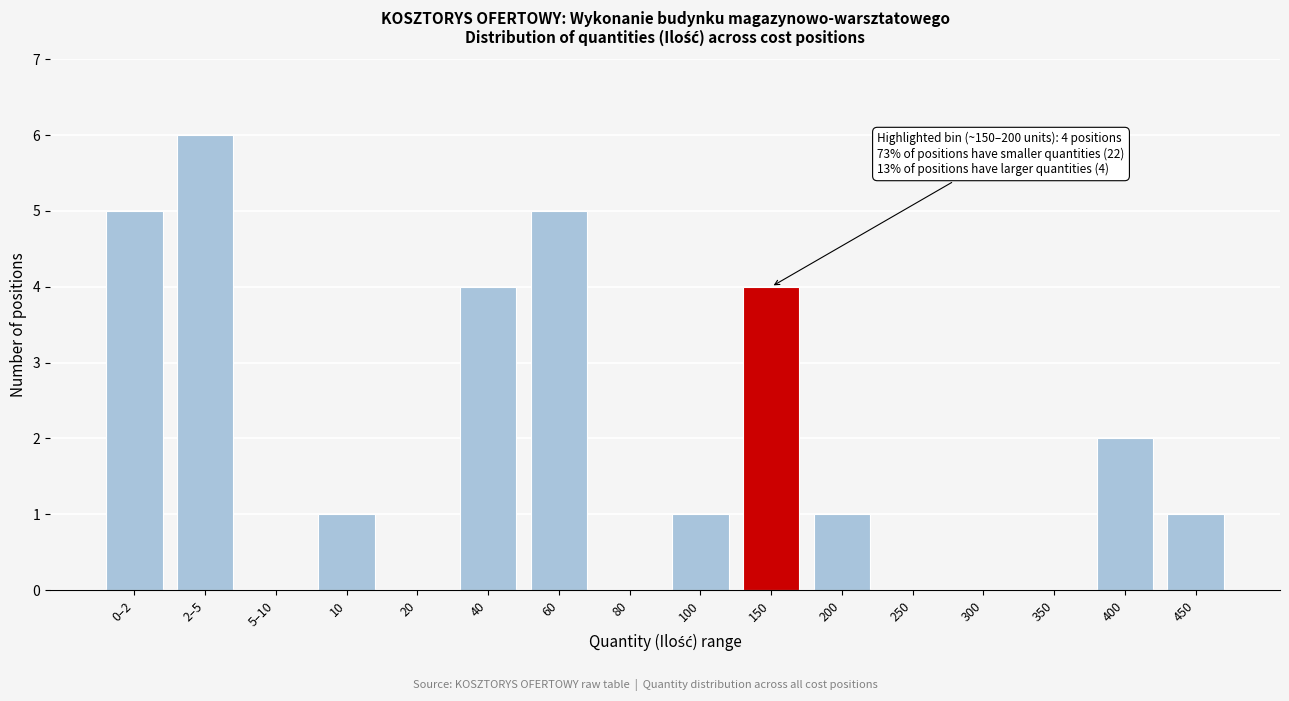

Reading left to right, transcribe all the data shown in this chart.

0–2=5	2–5=6	5–10=0	10=1	20=0	40=4	60=5	80=0	100=1	150=4	200=1	250=0	300=0	350=0	400=2	450=1